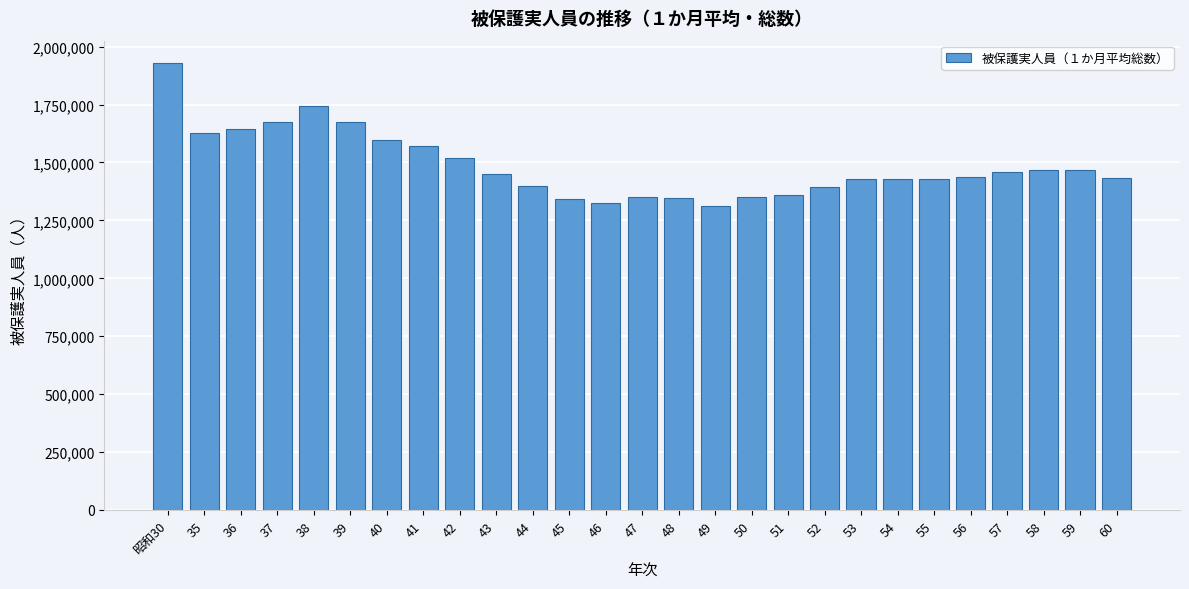

Is it true that the value at 45 is 870017?

False